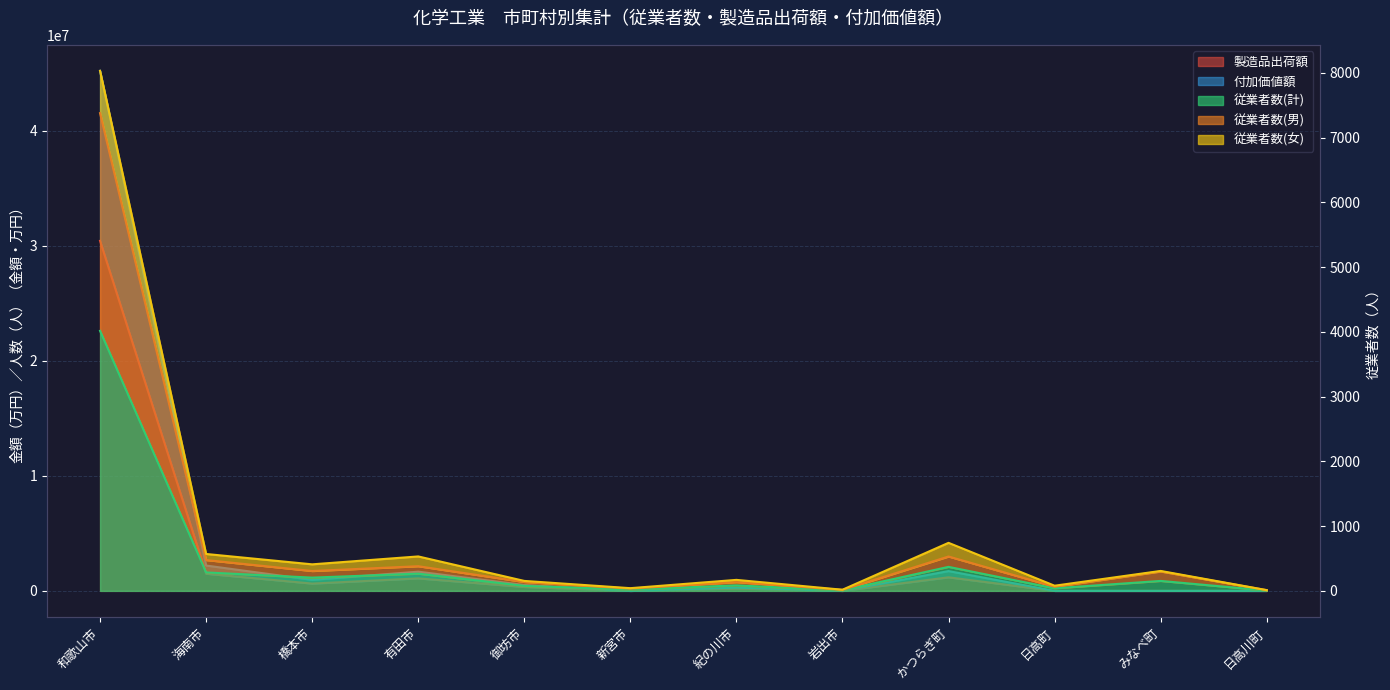

The value of 製造品出荷額 at かつらぎ町 is 698266. True or false?

False